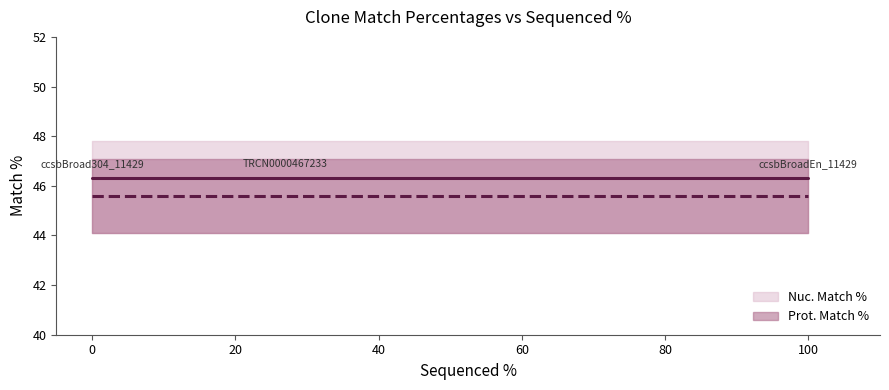

Reading left to right, transcribe all the data shown in this chart.

Nuc. Match %: ccsbBroadEn_11429=46.3	ccsbBroad304_11429=46.3	TRCN0000467233=46.3
Prot. Match %: ccsbBroadEn_11429=45.6	ccsbBroad304_11429=45.6	TRCN0000467233=45.6